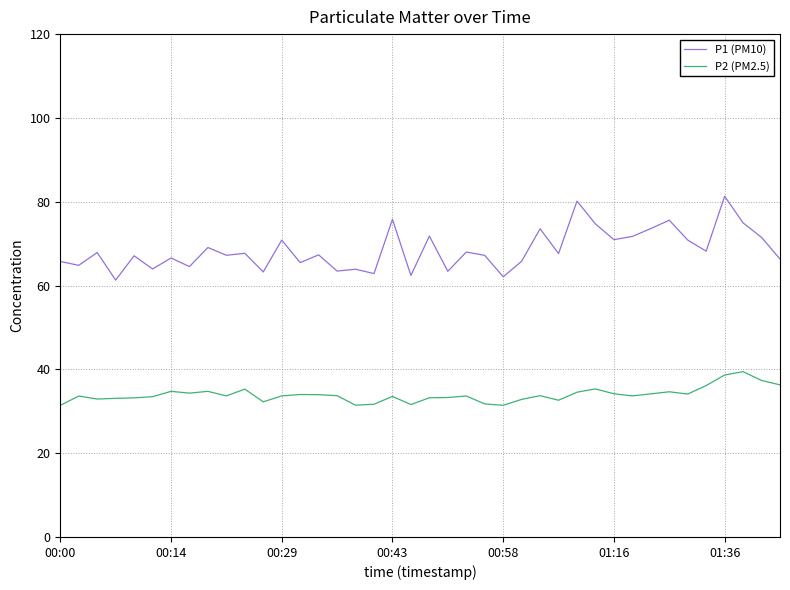

Rank the series by their maximum value, from highest to lowest.

P1 (PM10), P2 (PM2.5)